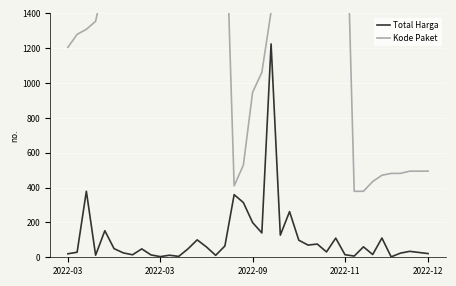

The value of Total Harga at 23 is 127.0. True or false?

True